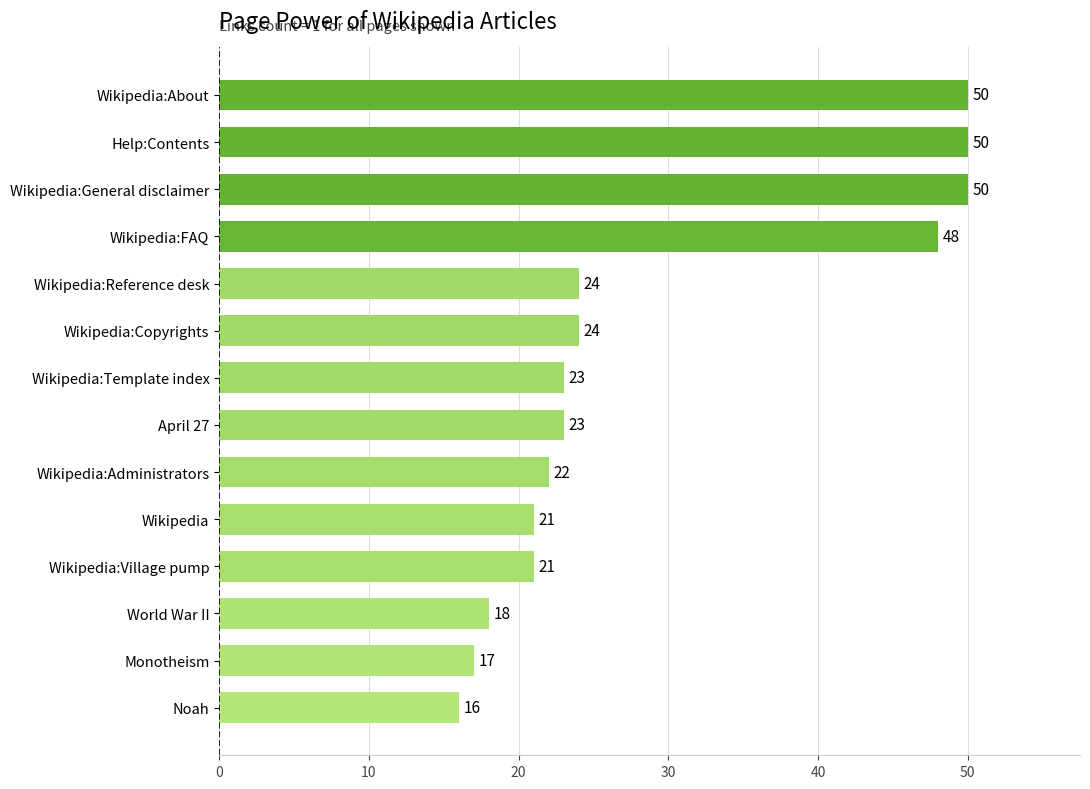

The chart shows a value of 23 at April 27. True or false?

True